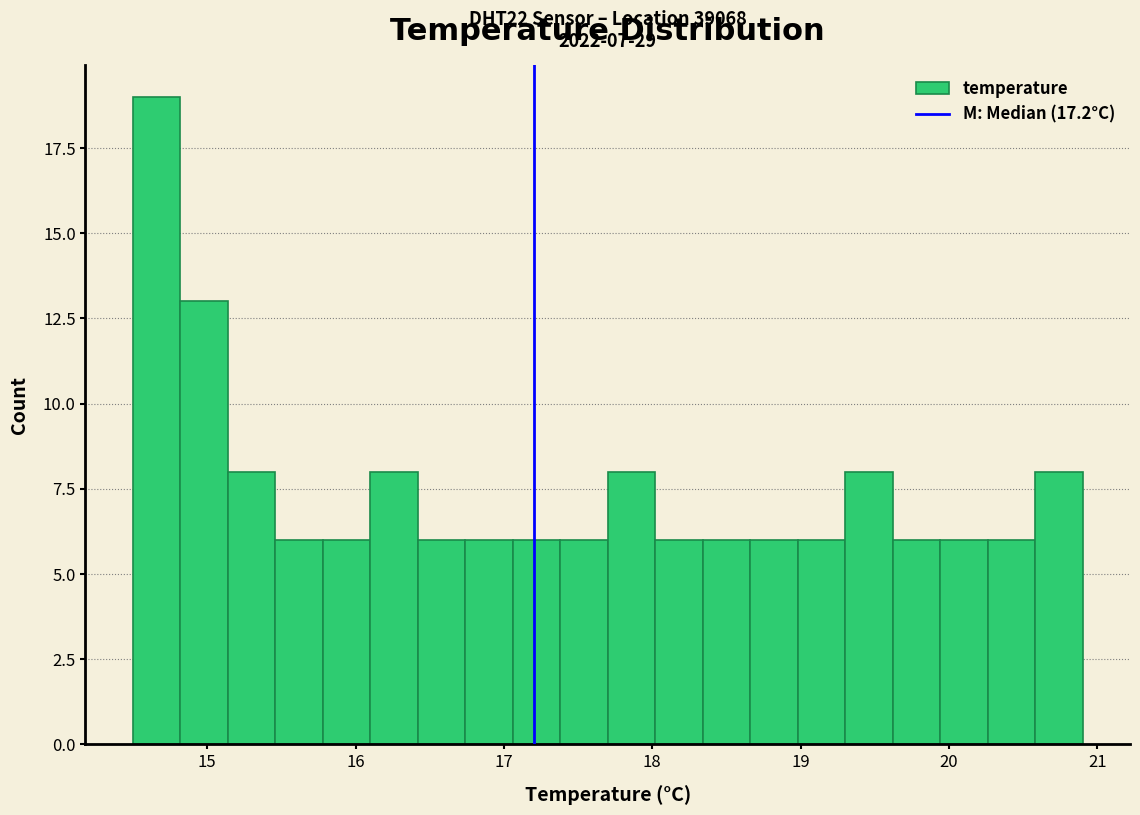

Around what value on the x-axis is the tallest bar? Give the approximate position of its centre, as read against the axis.

14.7